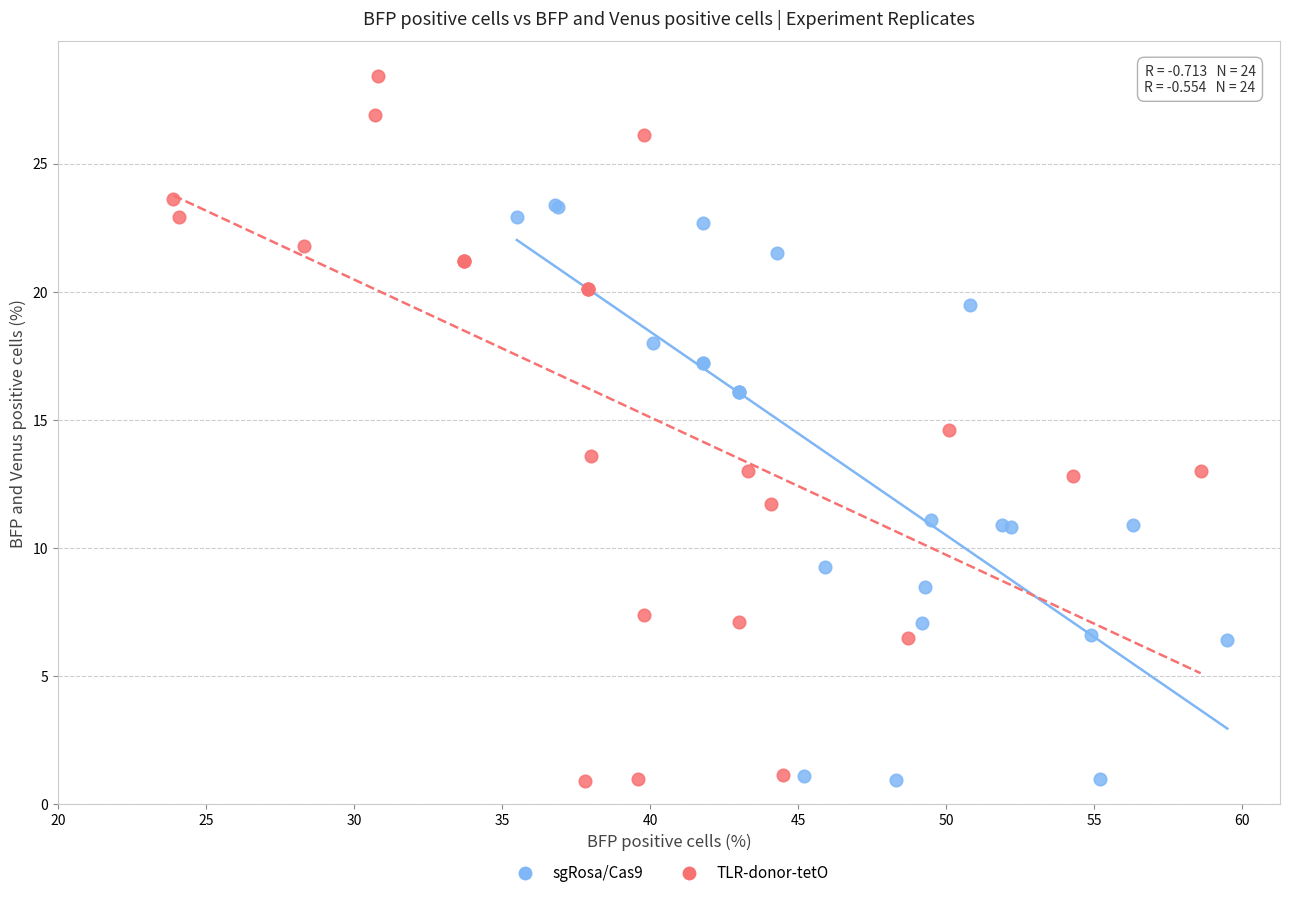

Which series contains the highest Y value?

TLR-donor-tetO